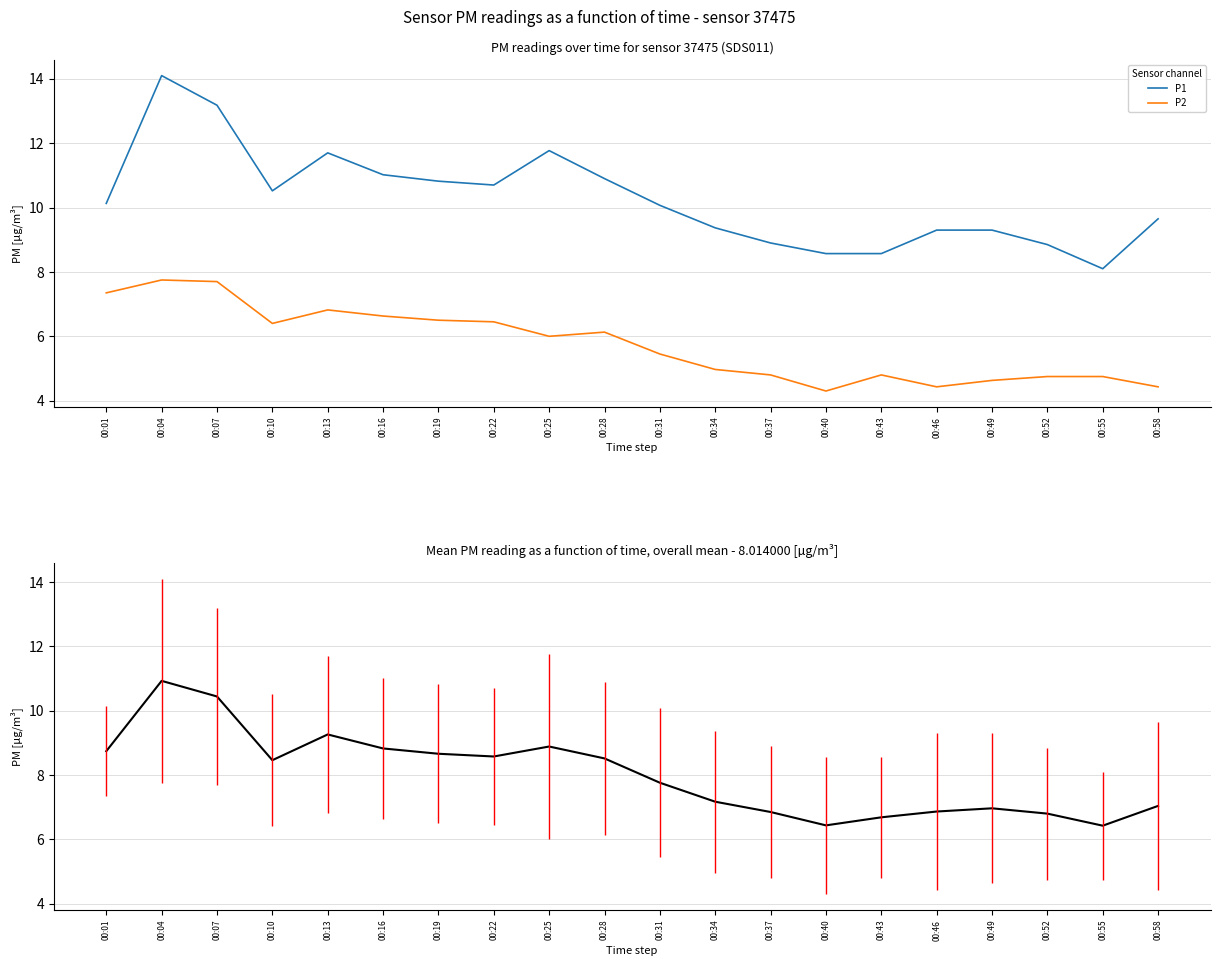

Which category has the lowest value in the P1 series?

00:55